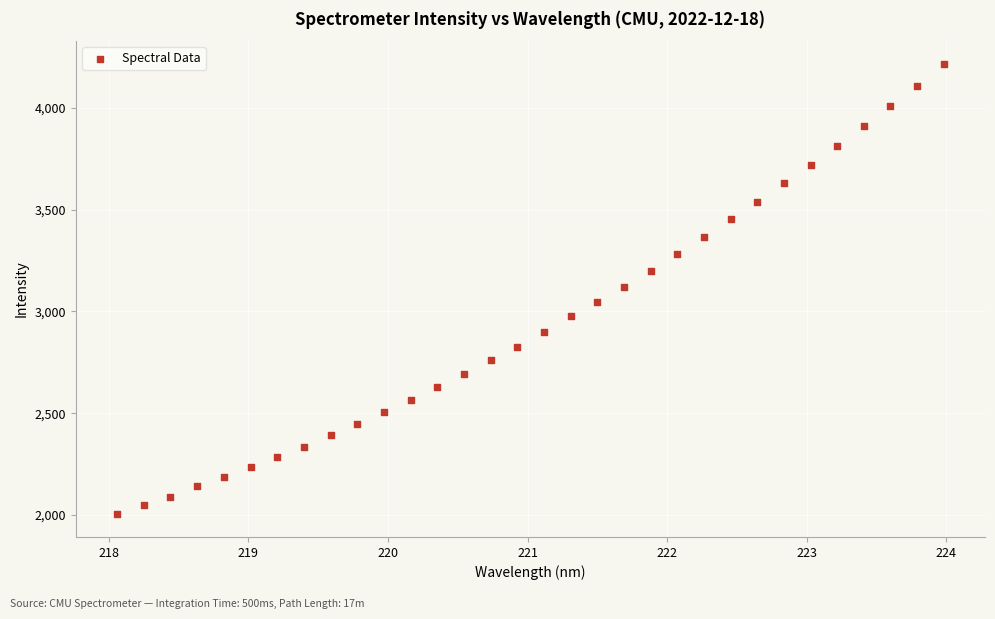

What is the range of Y values (max minus min)?

2214.2